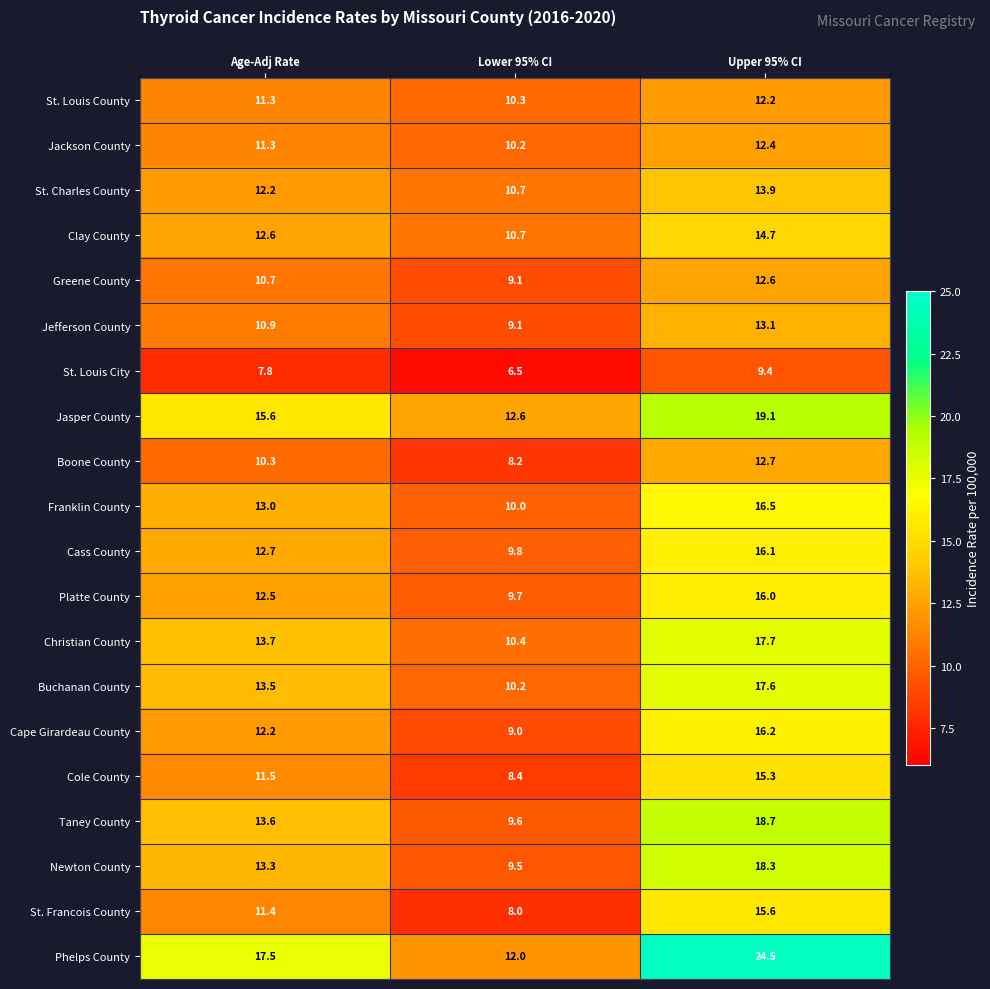

The value of Buchanan County at Lower 95% CI is 5.4. True or false?

False